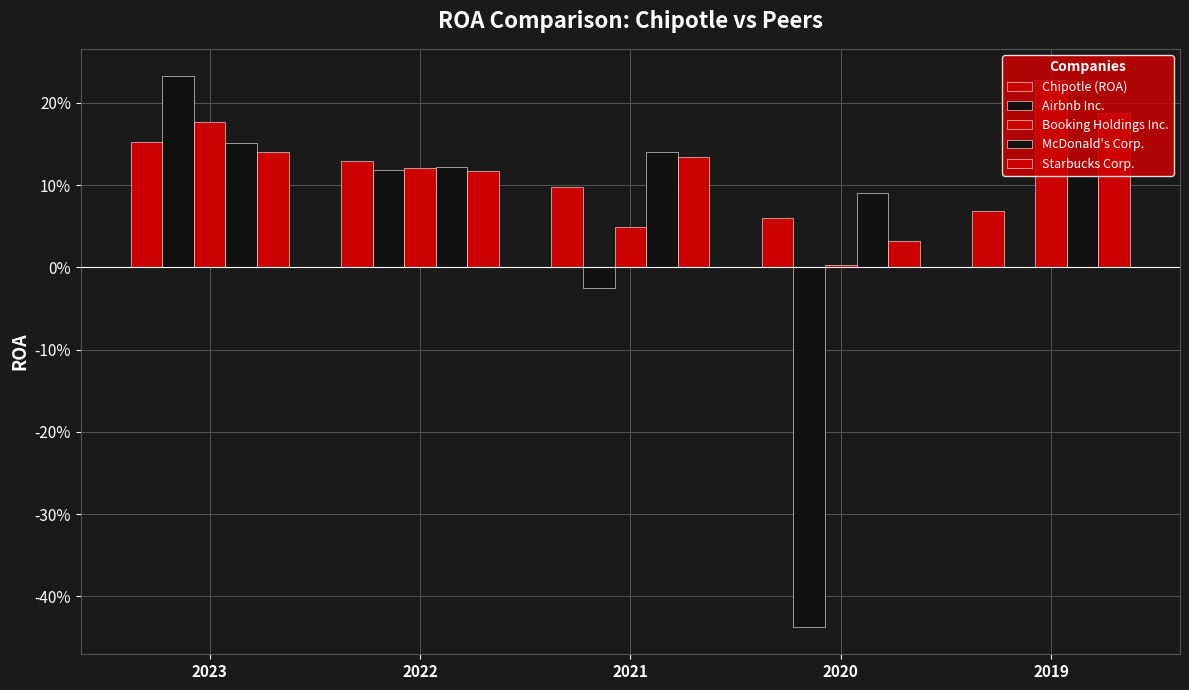

Are the bars horizontal?

No